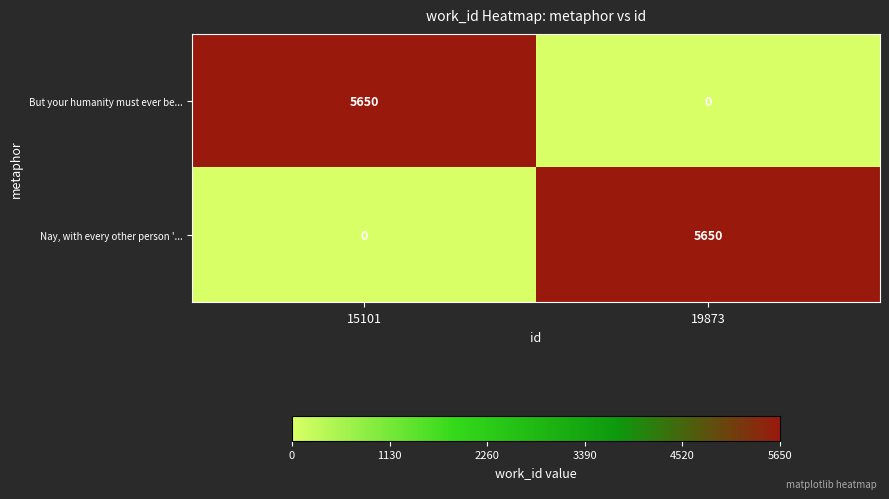

What is the total value across all series at 19873?

5650